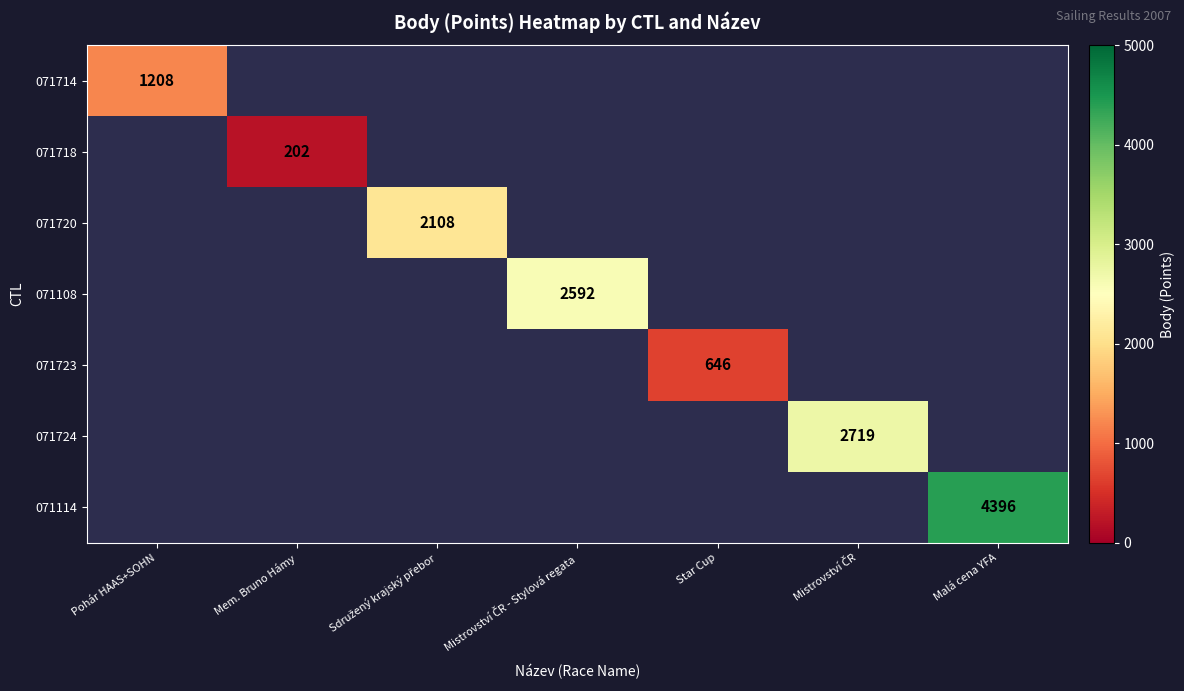

The 071723 series shows 646 at Star Cup. True or false?

True